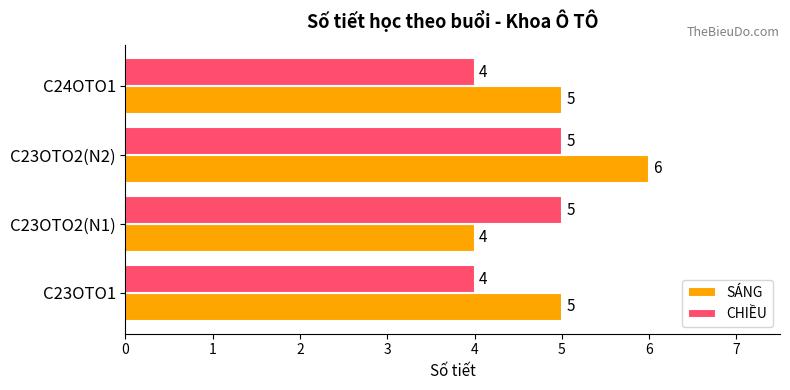

True or false: SÁNG has a value of 5 at C24OTO1.

True